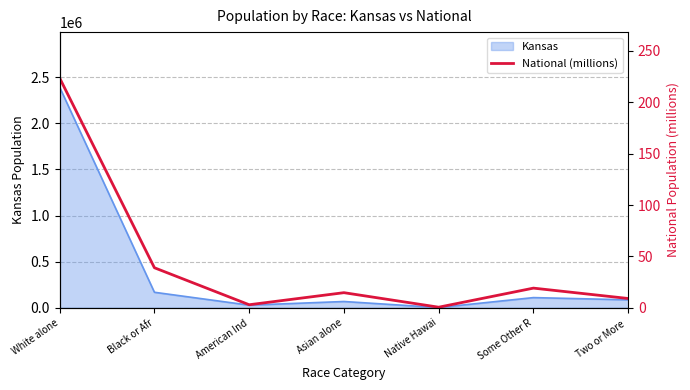

Does the chart display data point markers on the line(s)?

No